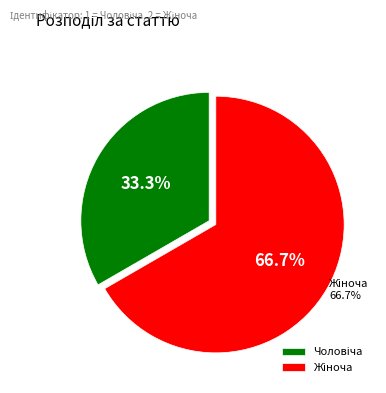

To the nearest percent, what is the difference between the Чоловіча and Жіноча slice percentages?

33%